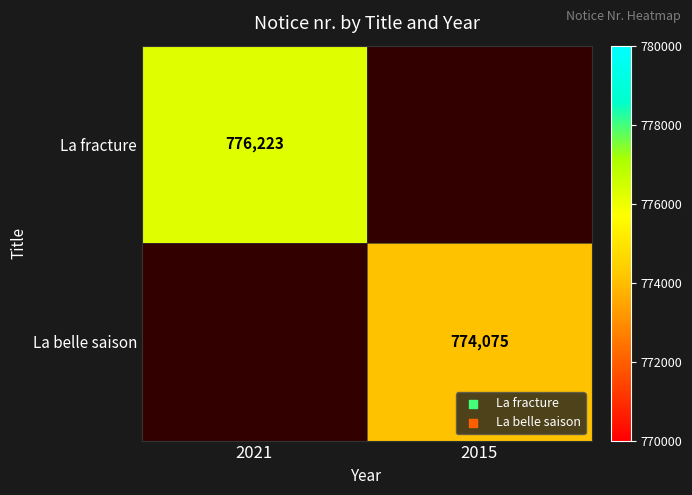

The value of La belle saison at 2015 is 225491.1. True or false?

False